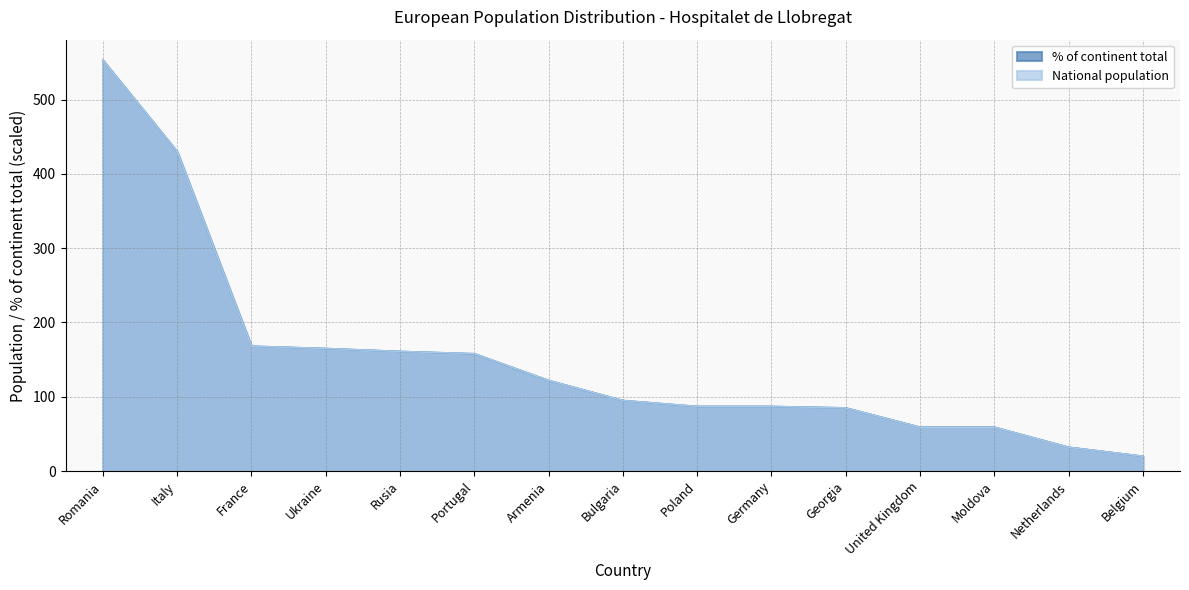

What is the total value across all series at Georgia?

170.0